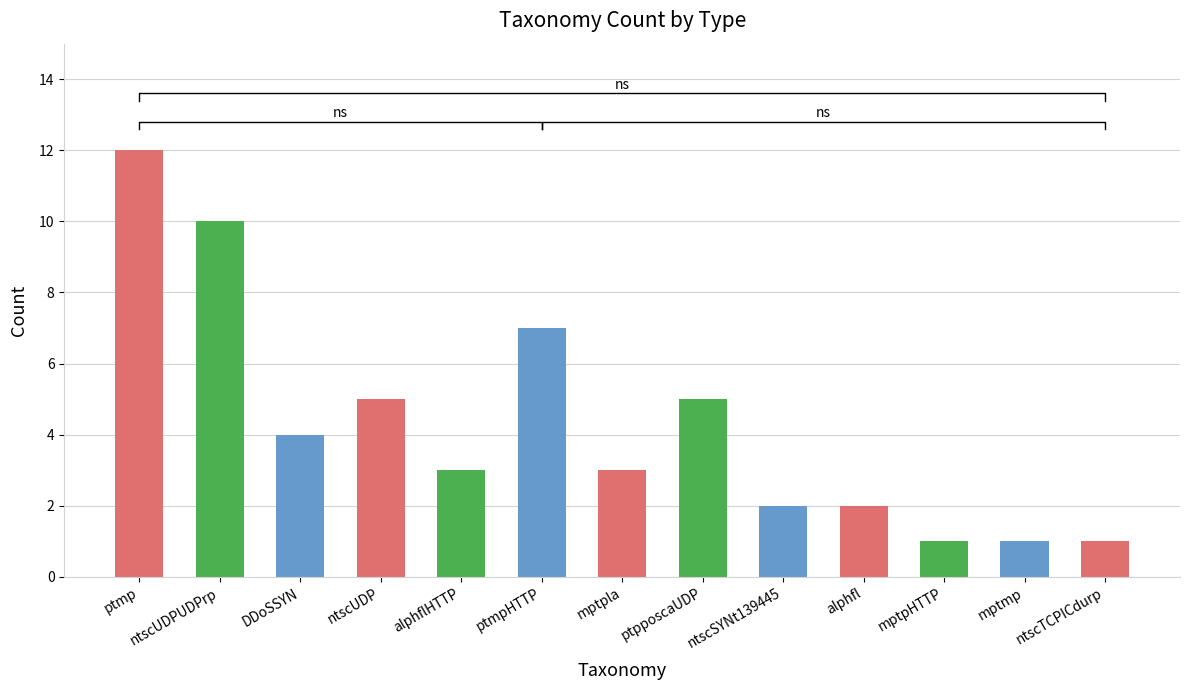

Where is the data nearest to the value 6?

ntscUDP